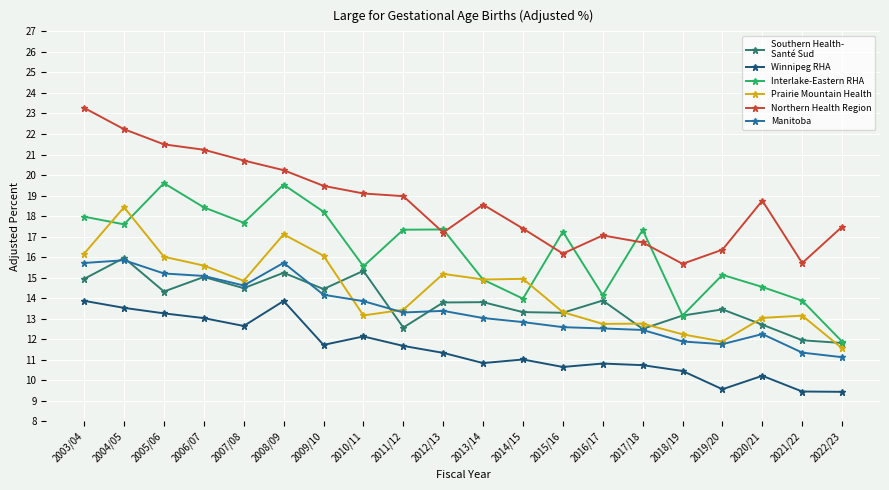

What is the greatest value displayed?

23.3